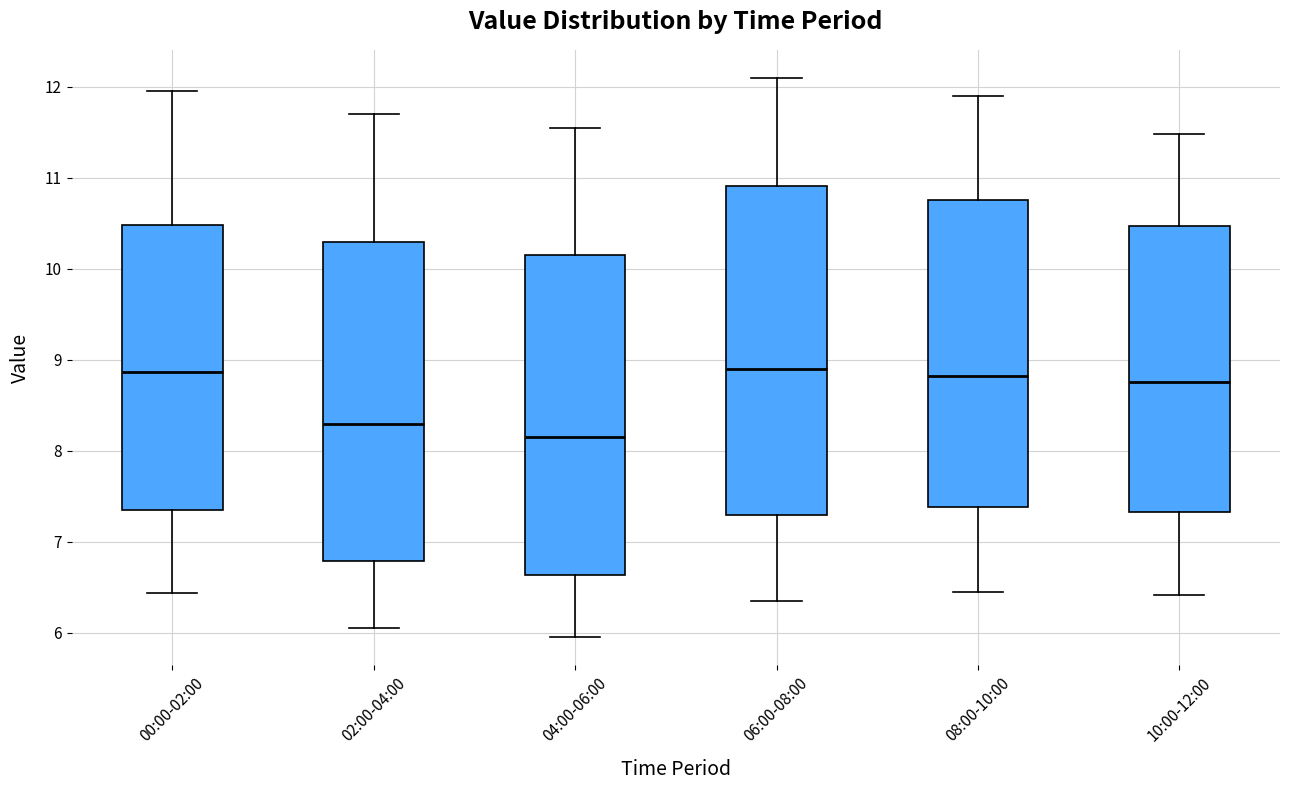

Reading left to right, transcribe this box plot: for each box, give where its median line is, the range the box spans, and where its two whiskers end, as read against the y-axis. The values are not printed on the chart, so give them approximately, as read against the axis.

00:00-02:00: median 8.9, box 7.4 to 10.5, whiskers 6.4 to 12.0
02:00-04:00: median 8.3, box 6.8 to 10.3, whiskers 6.1 to 11.7
04:00-06:00: median 8.2, box 6.6 to 10.2, whiskers 6.0 to 11.6
06:00-08:00: median 8.9, box 7.3 to 10.9, whiskers 6.4 to 12.1
08:00-10:00: median 8.8, box 7.4 to 10.8, whiskers 6.5 to 11.9
10:00-12:00: median 8.8, box 7.3 to 10.5, whiskers 6.4 to 11.5